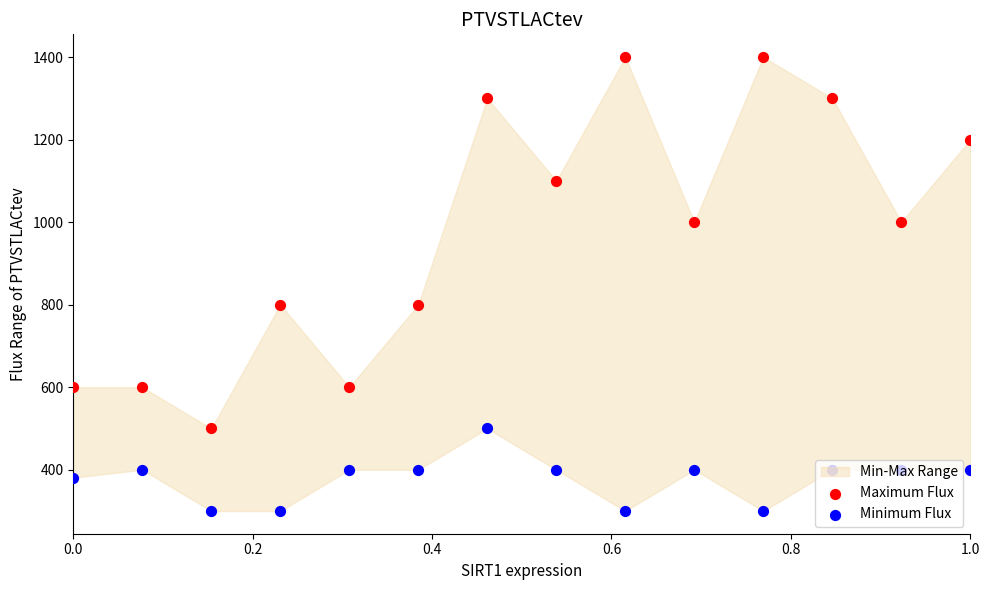

Which series contains the lowest Y value?

Minimum Flux